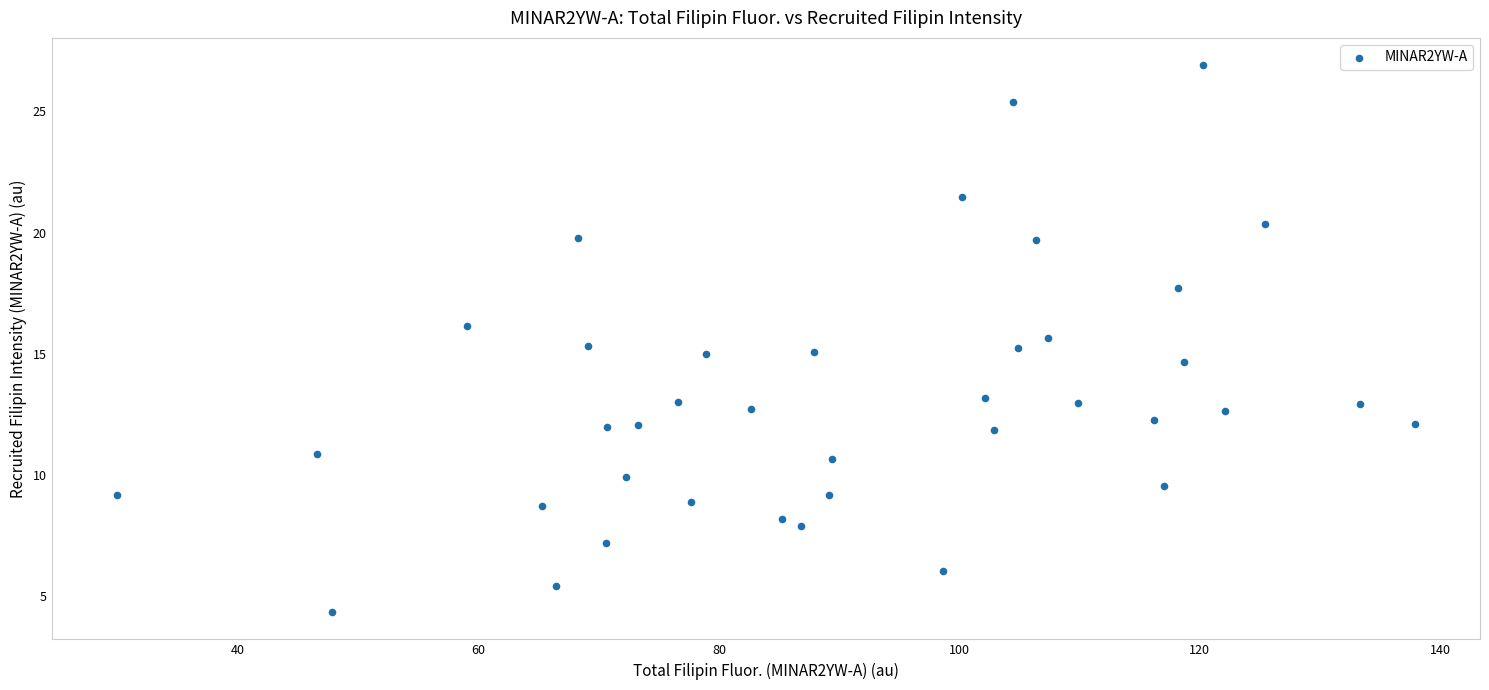

What is the range of X values (max minus min)?

108.0